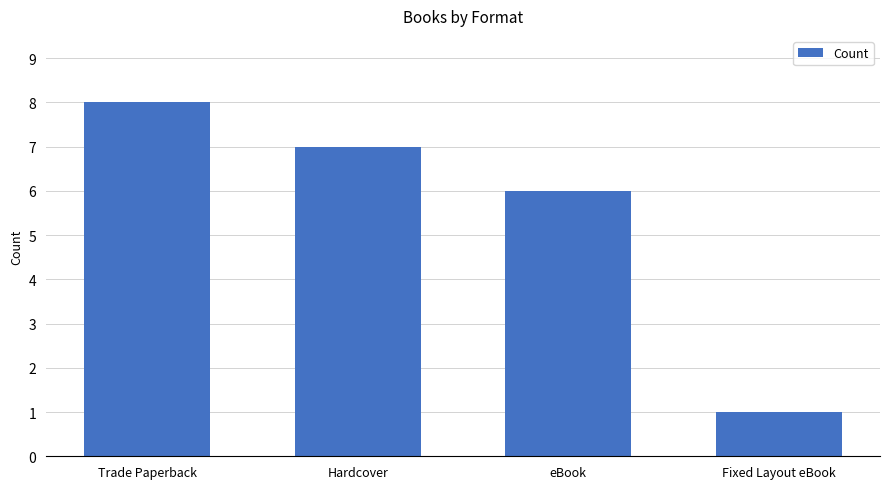

What is the greatest value displayed?

8